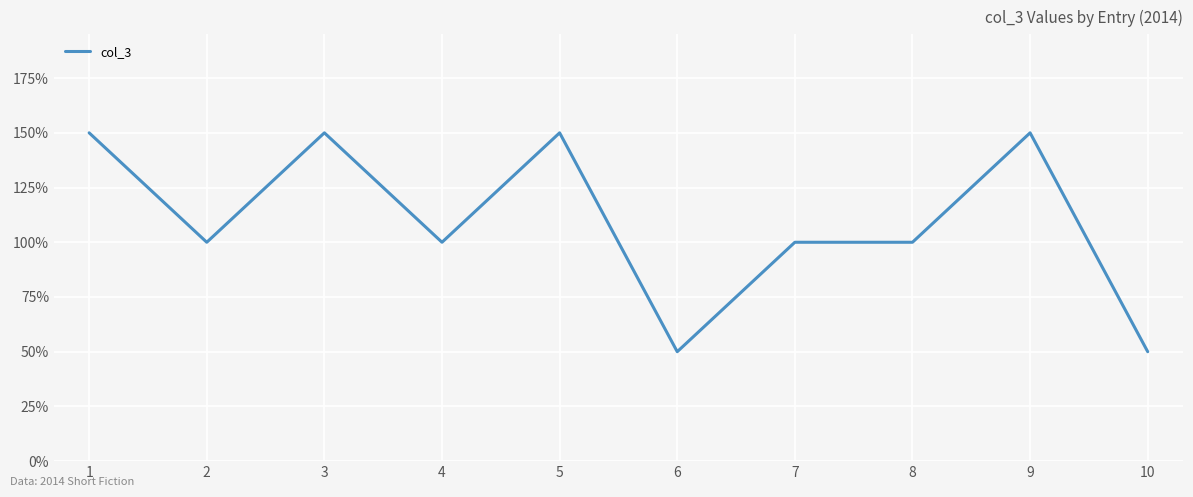

Between 5 and 1, which is larger?

5